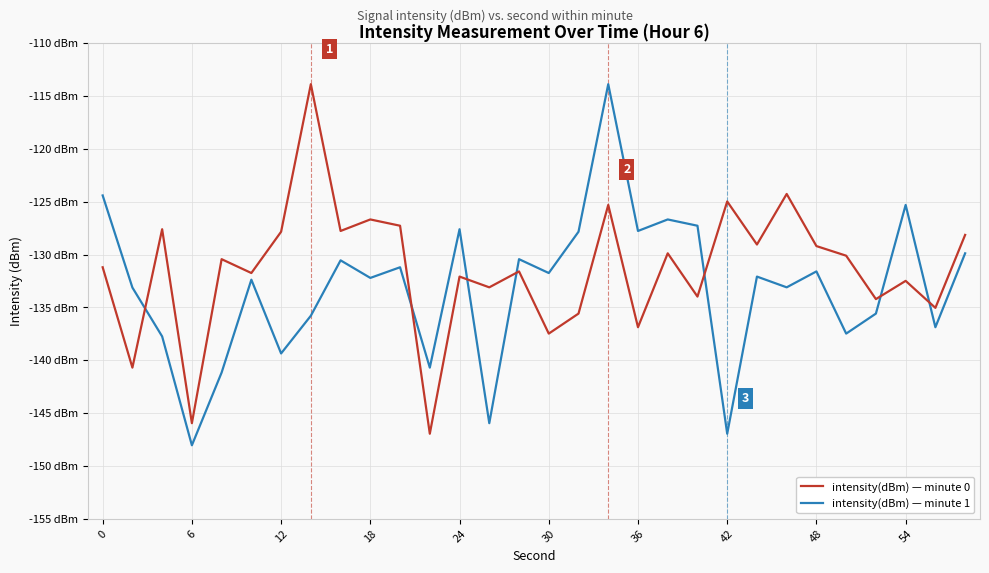

How many intersections are there between intensity(dBm) — minute 0 and intensity(dBm) — minute 1?

7